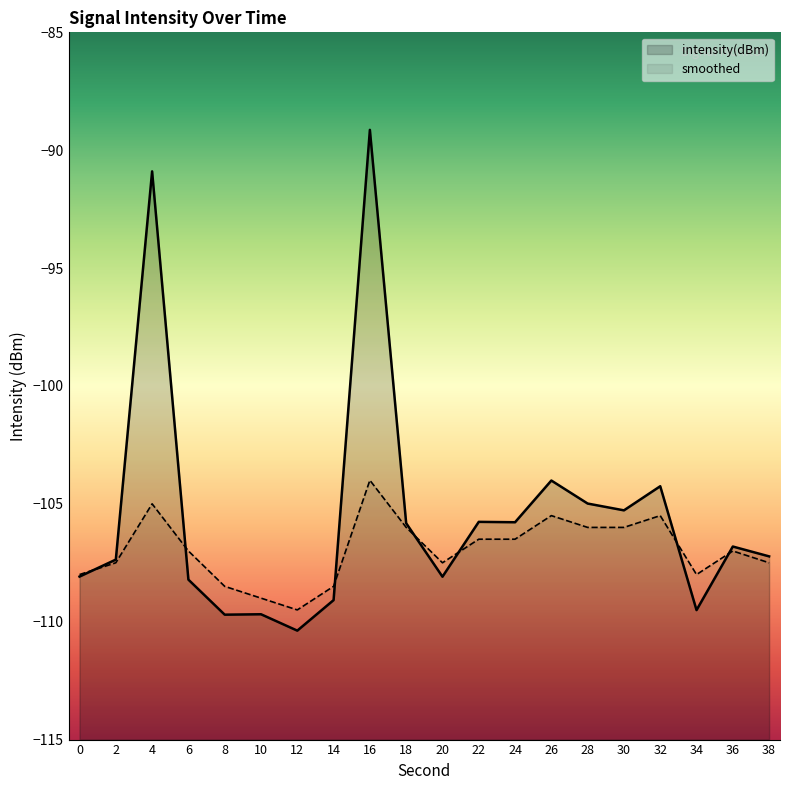

At which label does intensity(dBm) reach its peak?

16